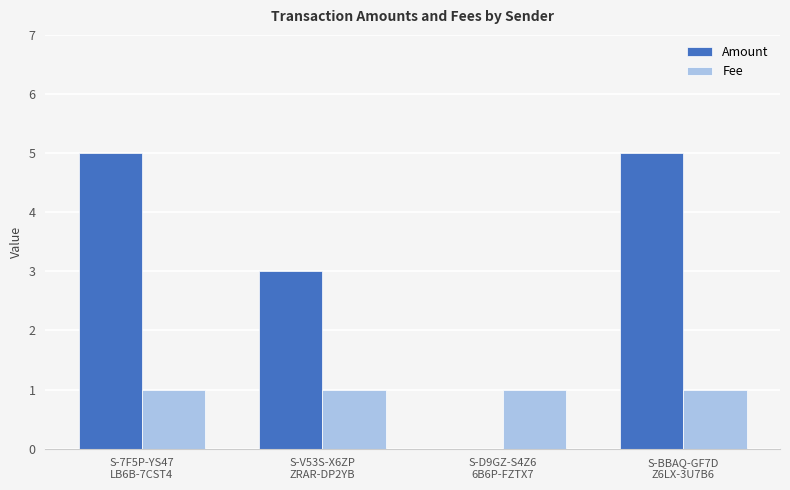

Which series has the largest total across all categories?

Amount